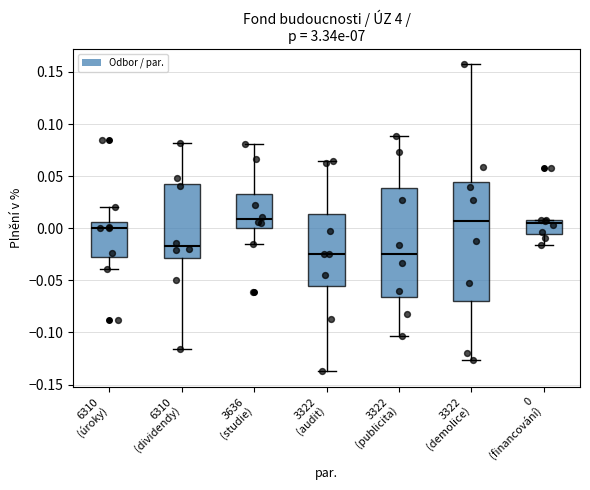

Reading left to right, transcribe this box plot: for each box, give where its median line is, the range the box spans, and where its two whiskers end, as read against the y-axis. The values are not printed on the chart, so give them approximately, as read against the axis.

6310 (úroky): median 0.000, box -0.025 to 0.005, whiskers -0.040 to 0.020
6310 (dividendy): median -0.015, box -0.030 to 0.040, whiskers -0.115 to 0.080
3636 (studie): median 0.010, box 0.000 to 0.035, whiskers -0.015 to 0.080
3322 (audit): median -0.025, box -0.055 to 0.015, whiskers -0.135 to 0.065
3322 (publicita): median -0.025, box -0.065 to 0.040, whiskers -0.105 to 0.090
3322 (demolice): median 0.005, box -0.070 to 0.045, whiskers -0.125 to 0.155
0 (financování): median 0.005, box -0.005 to 0.010, whiskers -0.015 to 0.010